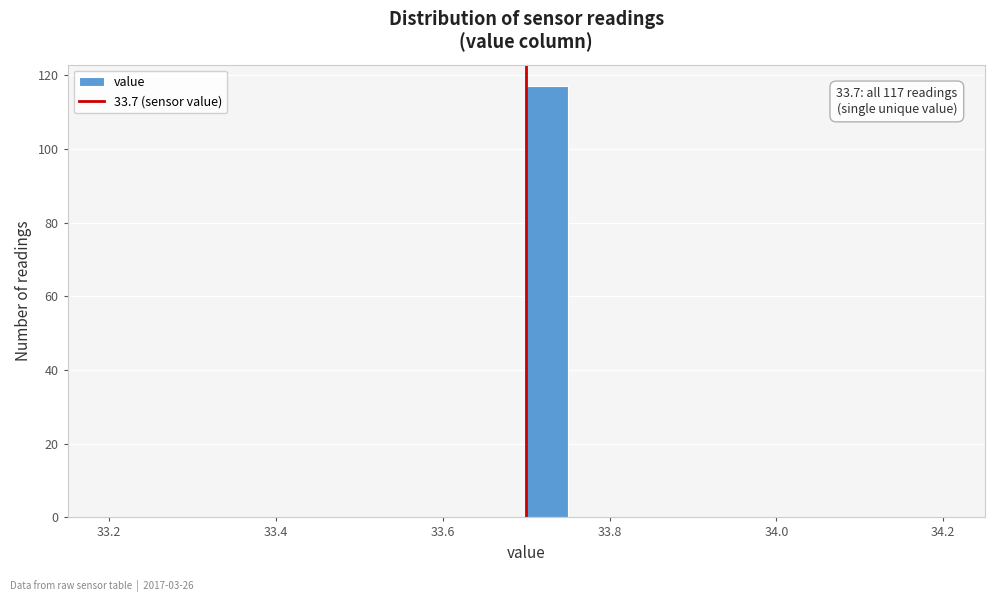

Read against the x-axis, roughly where is the centre of the tallest bar?

33.72